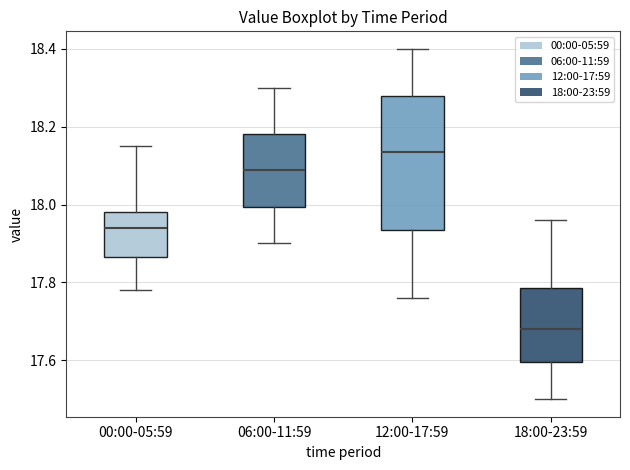

Where does the lower whisker of the box for 18:00-23:59 end on the y-axis? The values are not printed on the chart, so give them approximately, as read against the axis.

17.50